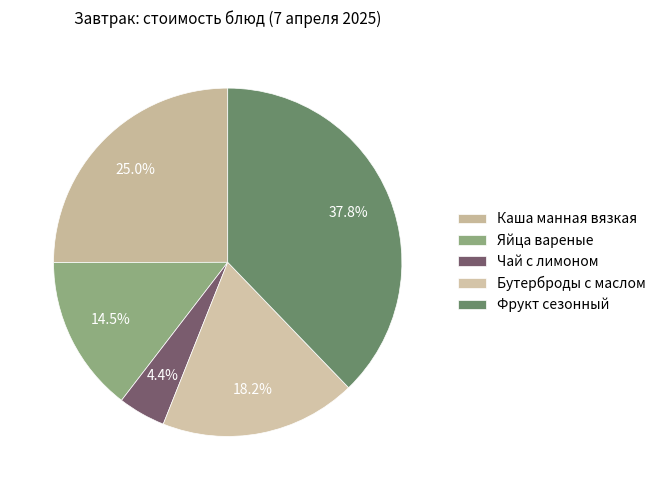

To the nearest percent, what is the difference between the Фрукт сезонный and Каша манная вязкая slice percentages?

13%